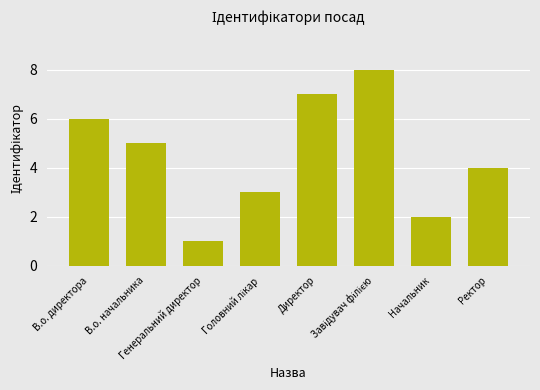

What is the value of the 1st bar from the left?

6